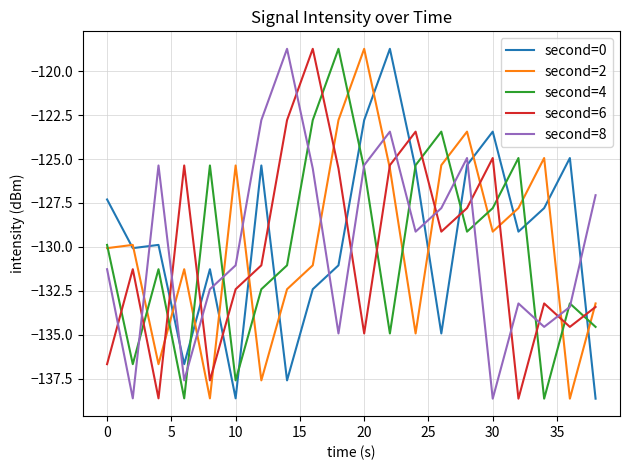

What is the minimum value shown in the chart?

-138.6